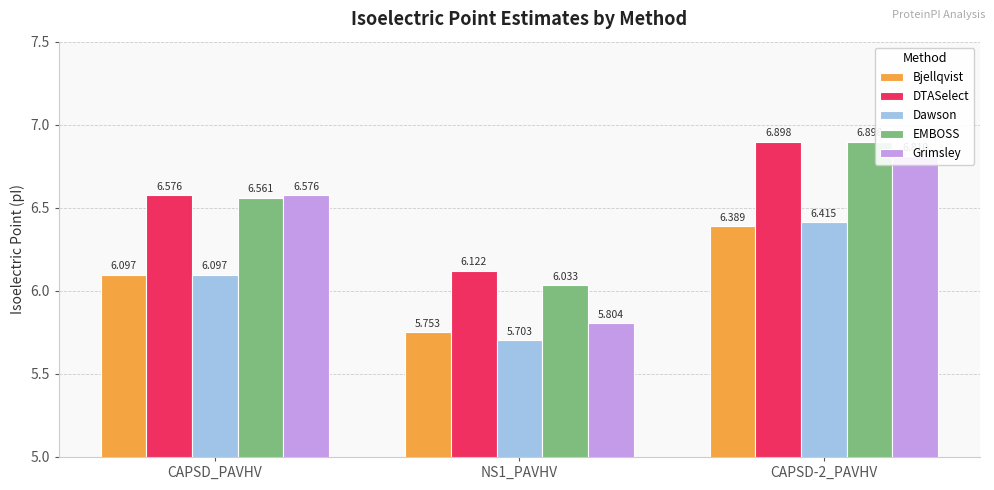

What position from the right is CAPSD_PAVHV?

3